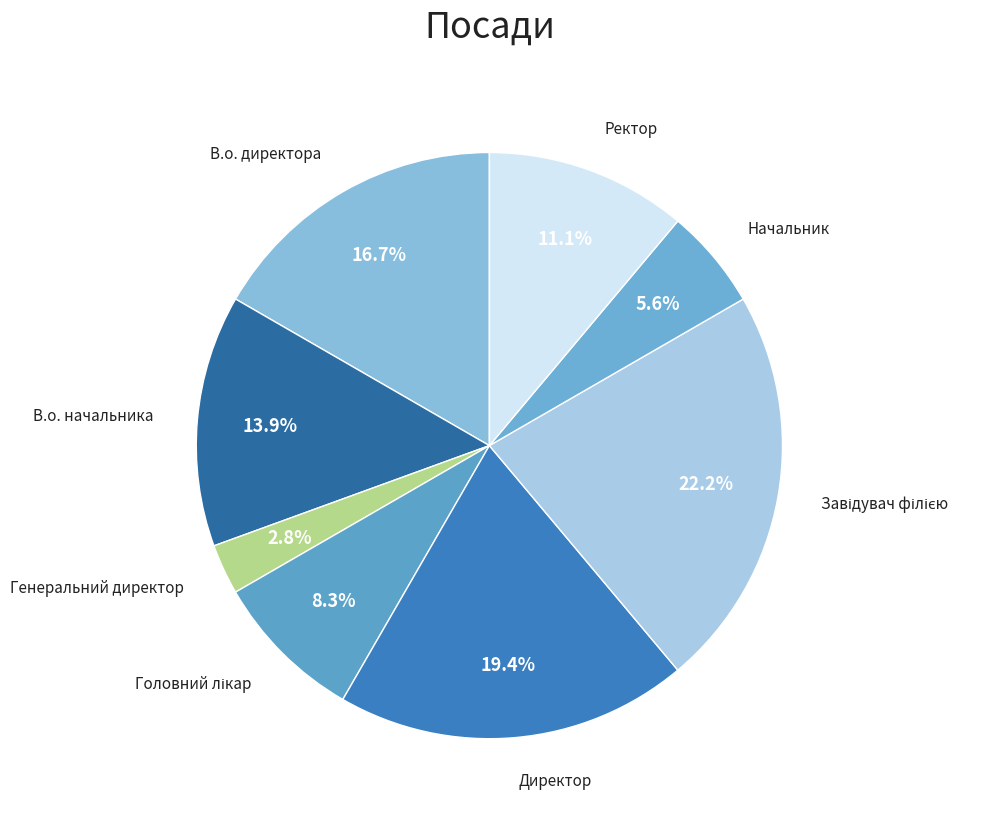

Count the number of slices in the pie.

8